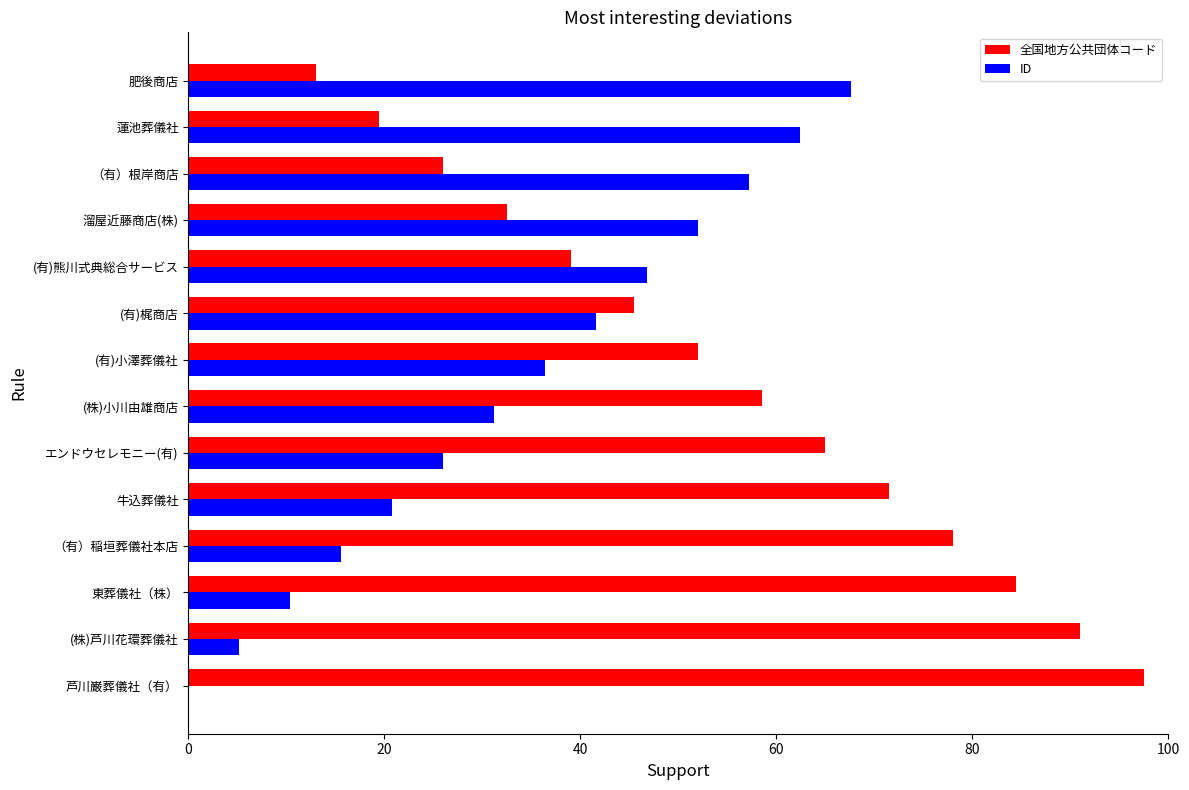

What is the greatest value displayed?

97.5